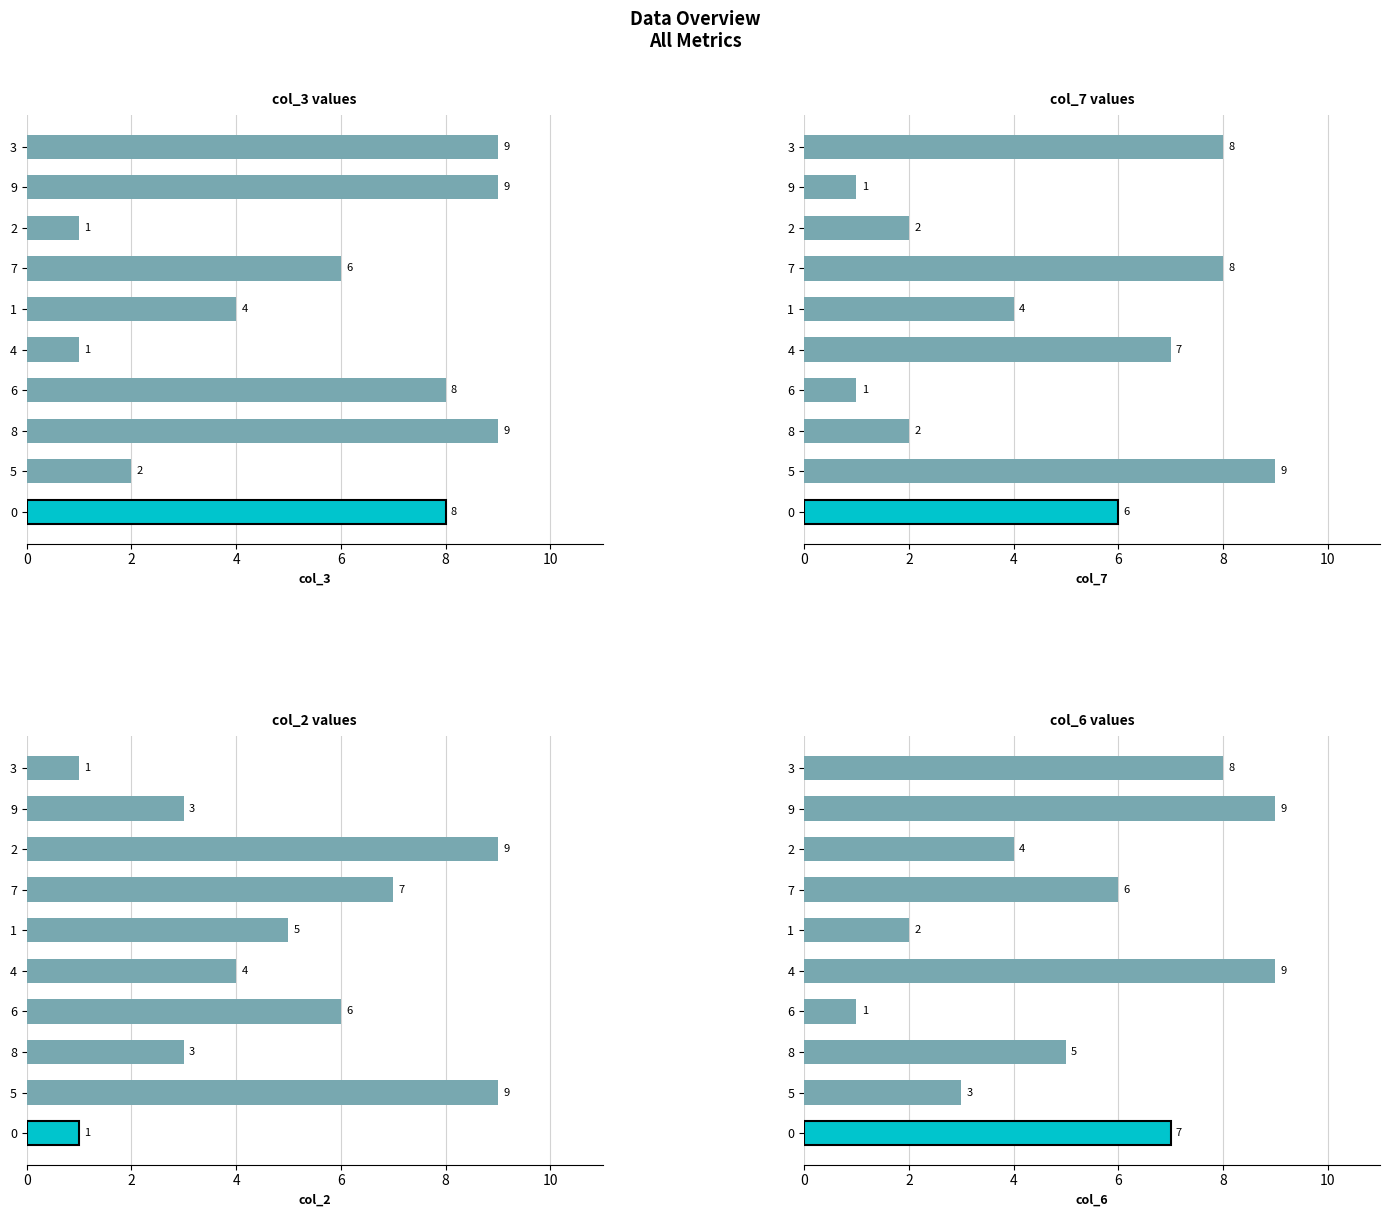

Reading left to right, extract all data points from this chart.

col_3: 9	9	1	6	4	1	8	9	2	8
col_7: 8	1	2	8	4	7	1	2	9	6
col_2: 1	3	9	7	5	4	6	3	9	1
col_6: 8	9	4	6	2	9	1	5	3	7